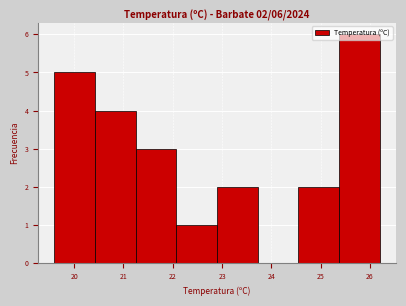

Which range on the x-axis has the tallest bar?

25.4 to 26.2